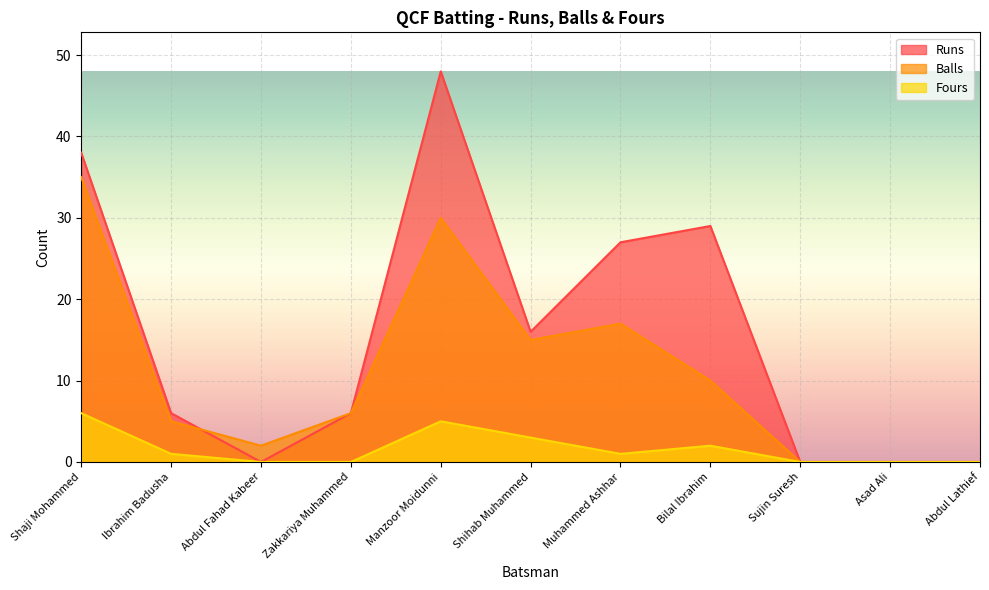

Reading right to left, what are all the values shown in this chart?

Runs: Abdul Lathief=0	Asad Ali=0	Sujin Suresh=0	Bilal Ibrahim=29	Muhammed Ashhar=27	Shihab Muhammed=16	Manzoor Moidunni=48	Zakkariya Muhammed=6	Abdul Fahad Kabeer=0	Ibrahim Badusha=6	Shaji Mohammed=38
Balls: Abdul Lathief=0	Asad Ali=0	Sujin Suresh=0	Bilal Ibrahim=10	Muhammed Ashhar=17	Shihab Muhammed=15	Manzoor Moidunni=30	Zakkariya Muhammed=6	Abdul Fahad Kabeer=2	Ibrahim Badusha=5	Shaji Mohammed=35
Fours: Abdul Lathief=0	Asad Ali=0	Sujin Suresh=0	Bilal Ibrahim=2	Muhammed Ashhar=1	Shihab Muhammed=3	Manzoor Moidunni=5	Zakkariya Muhammed=0	Abdul Fahad Kabeer=0	Ibrahim Badusha=1	Shaji Mohammed=6